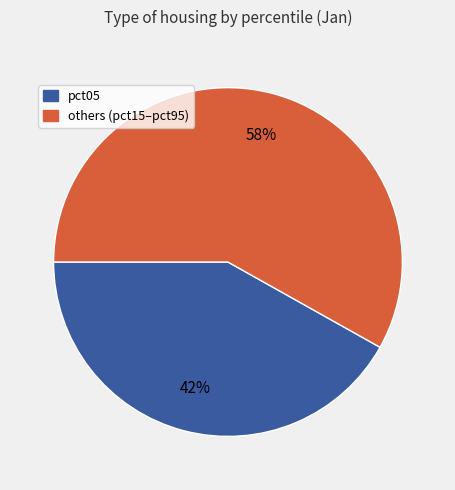

Does any single category account for the majority?

Yes